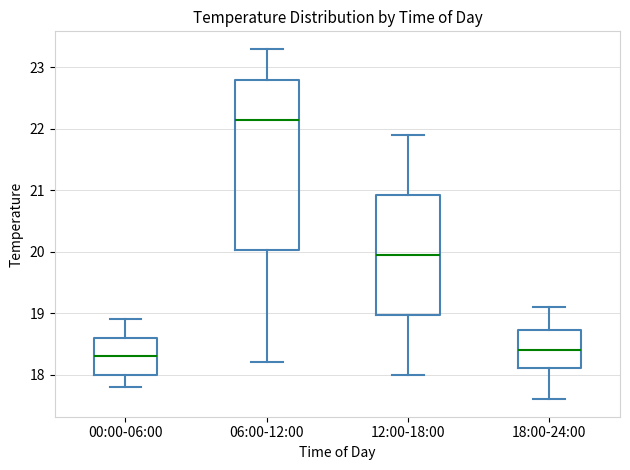

Where does the median line of the box for 18:00-24:00 sit on the y-axis? The values are not printed on the chart, so give them approximately, as read against the axis.

18.4